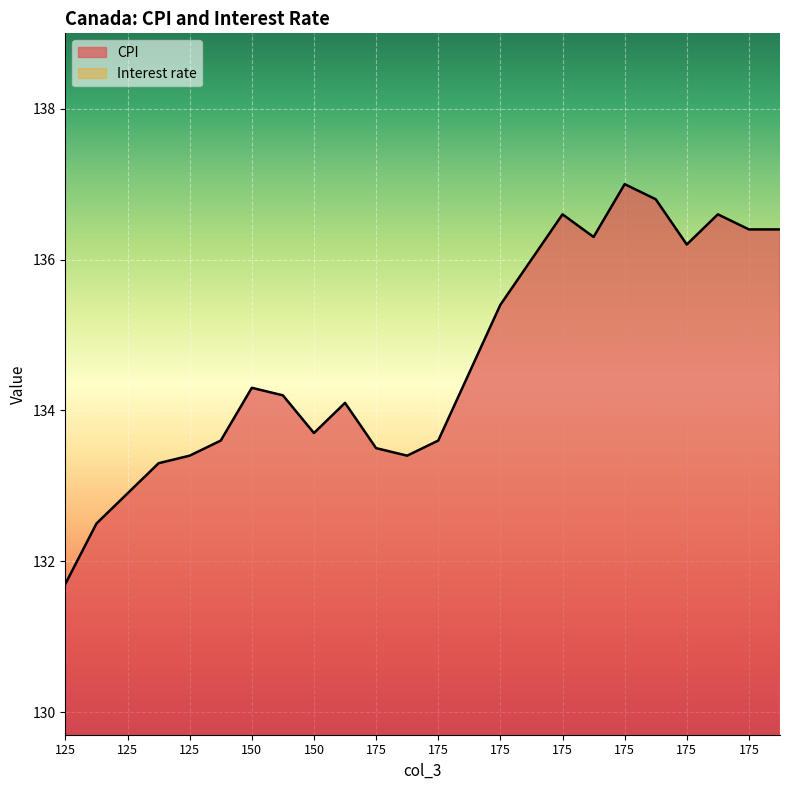

True or false: Interest rate and CPI cross at least once.

False